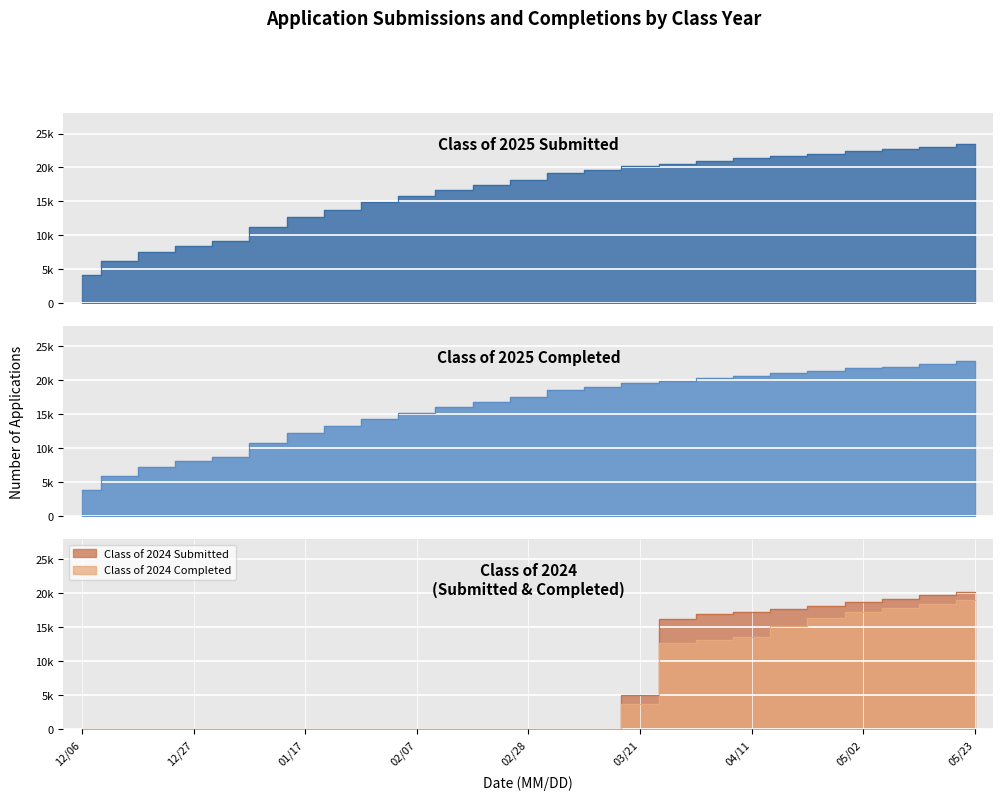

What is the sum of all Class of 2025 Submitted values?

413883